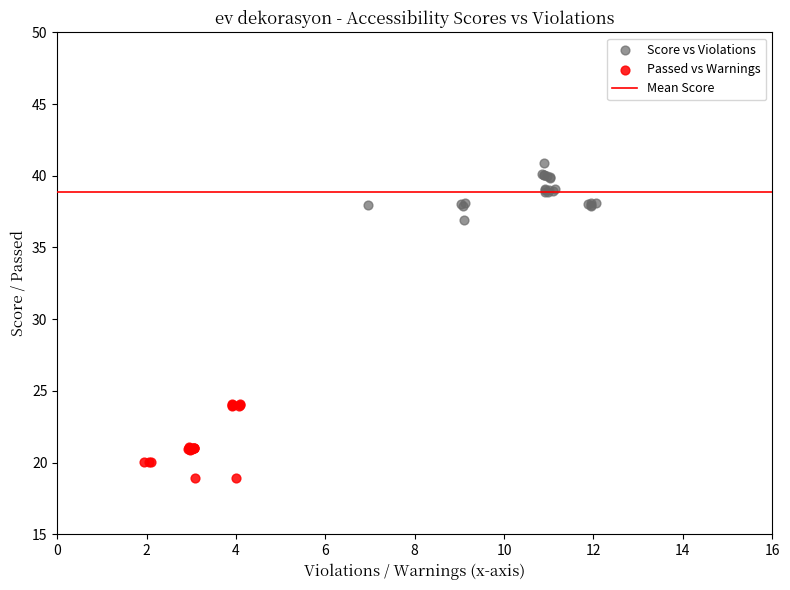

Which series contains the lowest Y value?

Passed vs Warnings